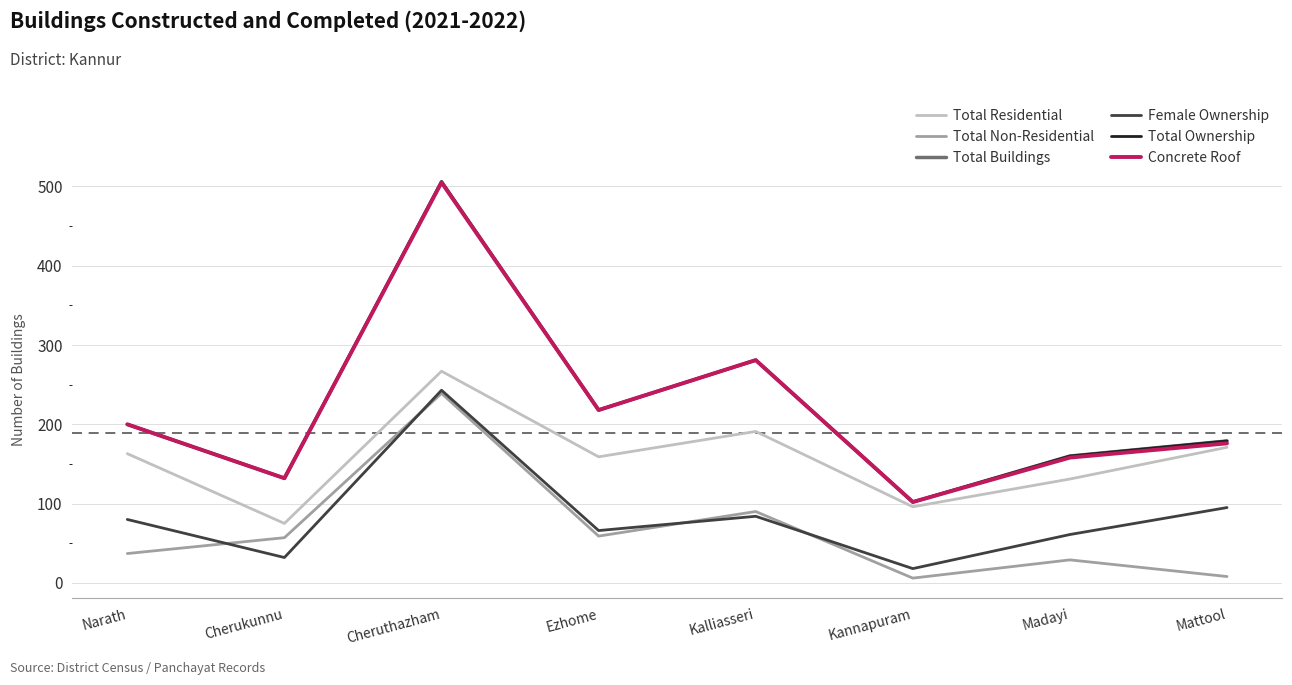

The value of Female Ownership at Cherukunnu is 32. True or false?

True